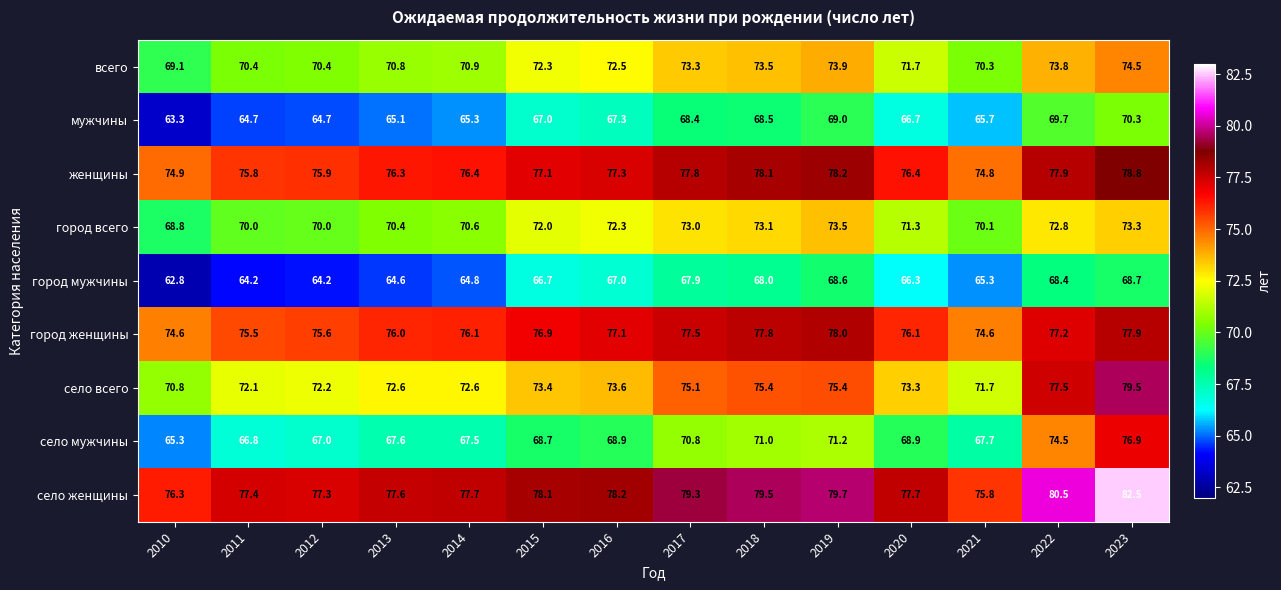

What is the difference between the second highest and second lowest values in the город всего series?

3.3